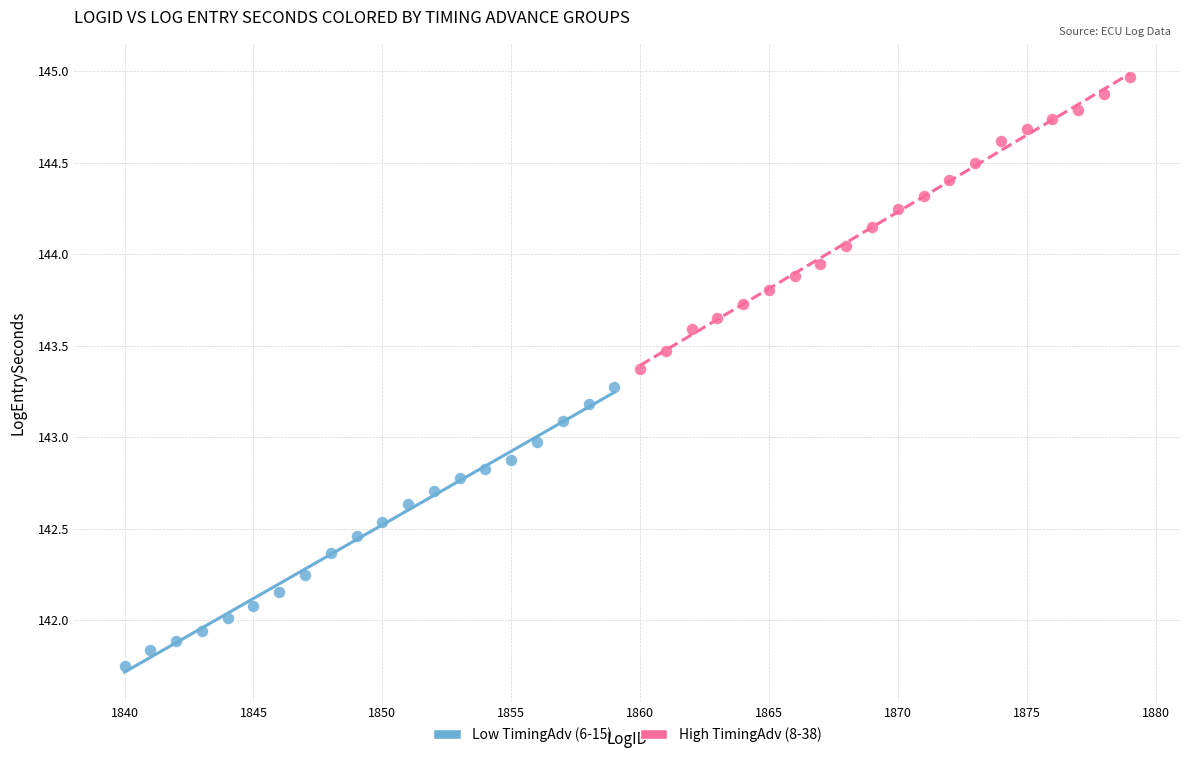

Which series has the widest spread of Y values?

High TimingAdv (8-38)